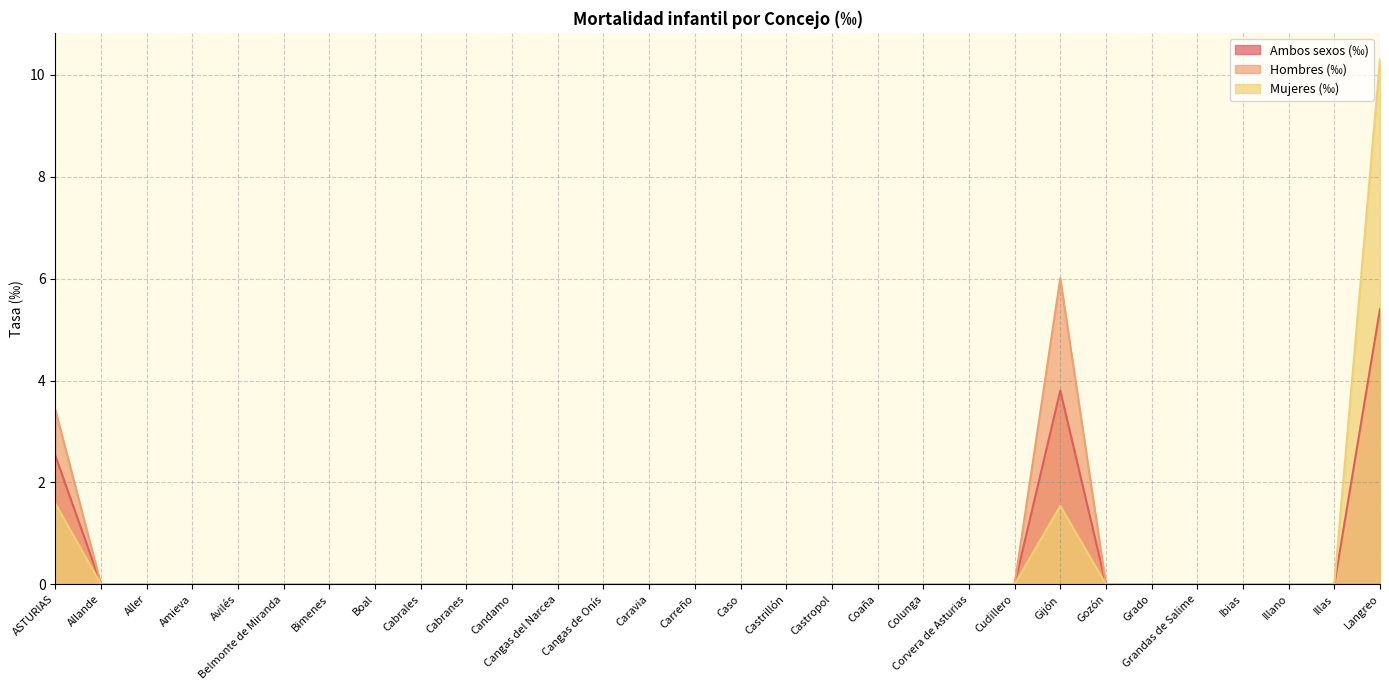

What is the greatest value displayed?

10.3